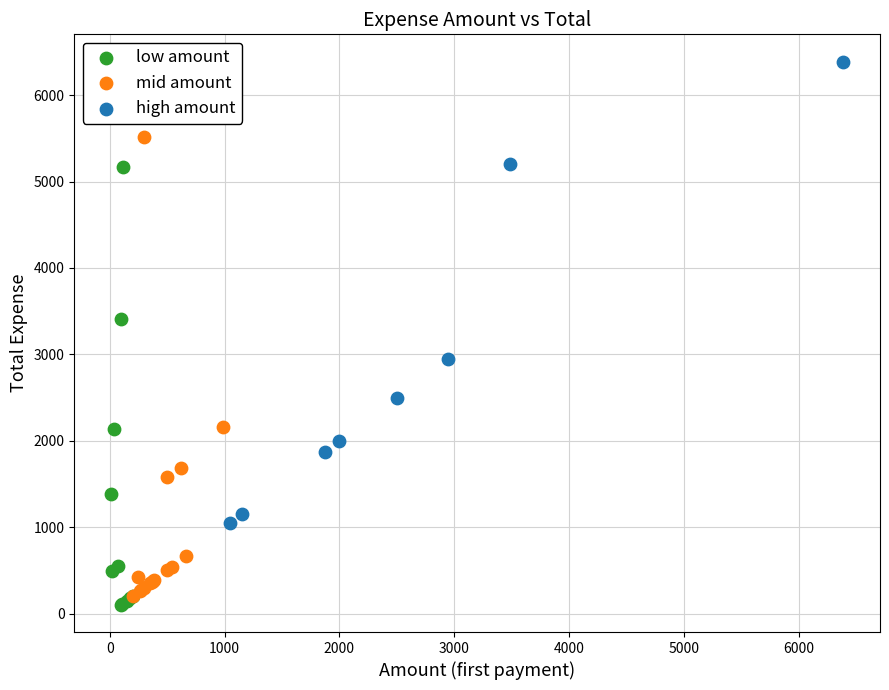

Which series contains the highest Y value?

high amount